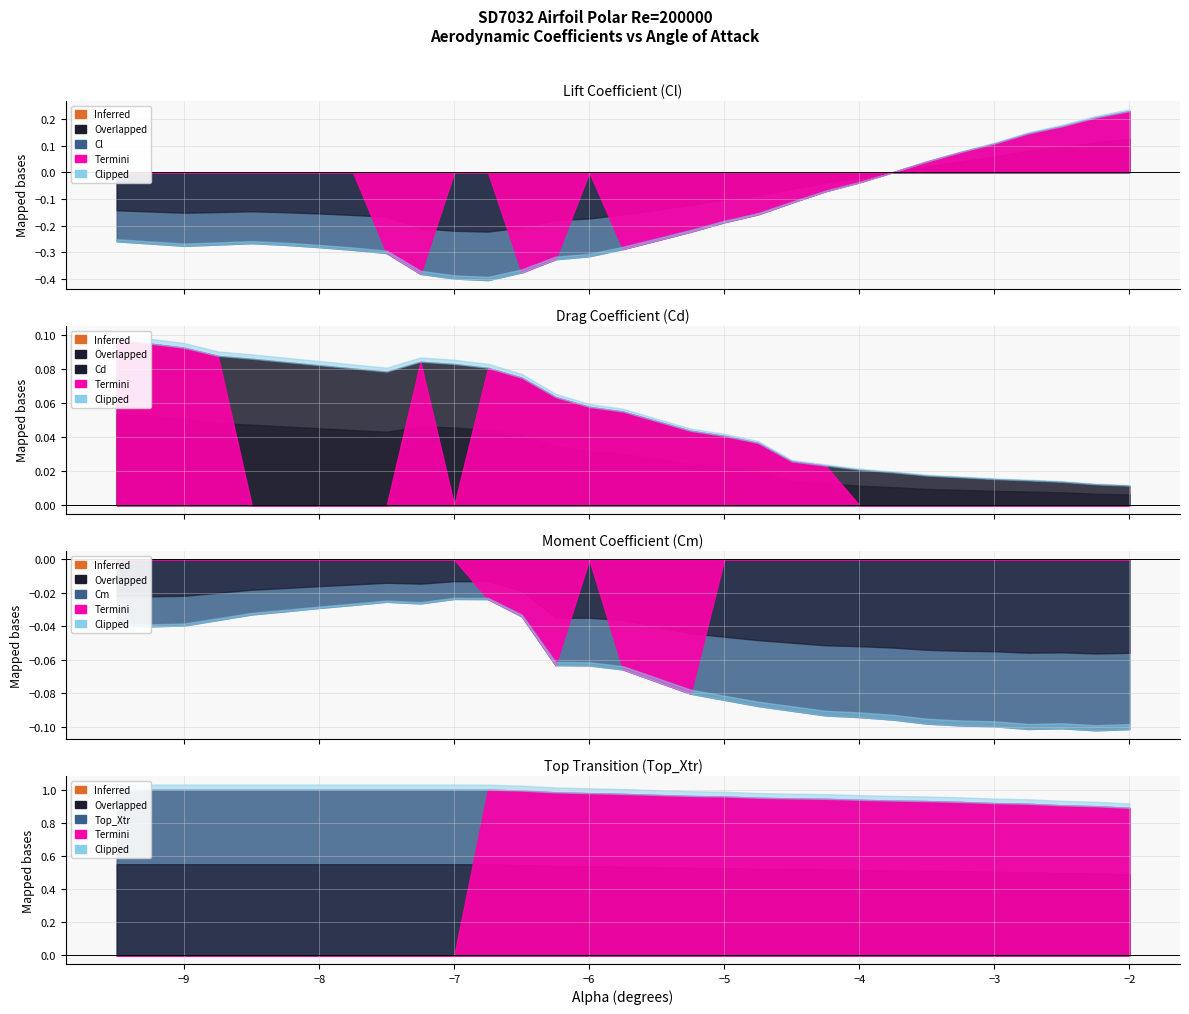

What is the highest value of the Top_Xtr series?

1.0